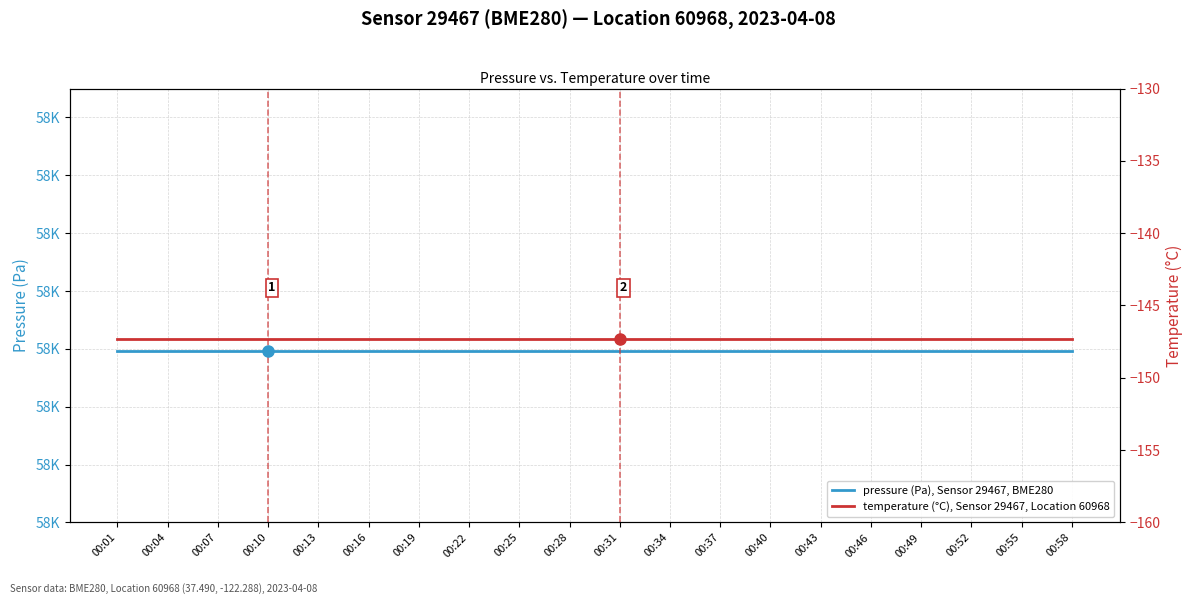

Between 00:19 and 00:07, which is larger?

00:19